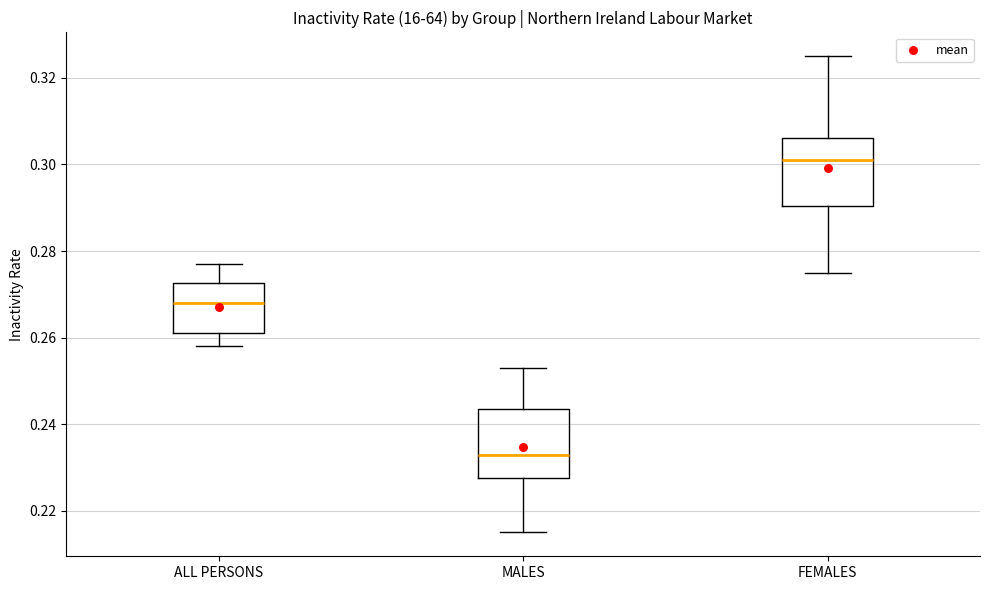

Reading left to right, transcribe this box plot: for each box, give where its median line is, the range the box spans, and where its two whiskers end, as read against the y-axis. The values are not printed on the chart, so give them approximately, as read against the axis.

ALL PERSONS: median 0.268, box 0.262 to 0.272, whiskers 0.258 to 0.278
MALES: median 0.234, box 0.228 to 0.244, whiskers 0.216 to 0.254
FEMALES: median 0.302, box 0.290 to 0.306, whiskers 0.276 to 0.326